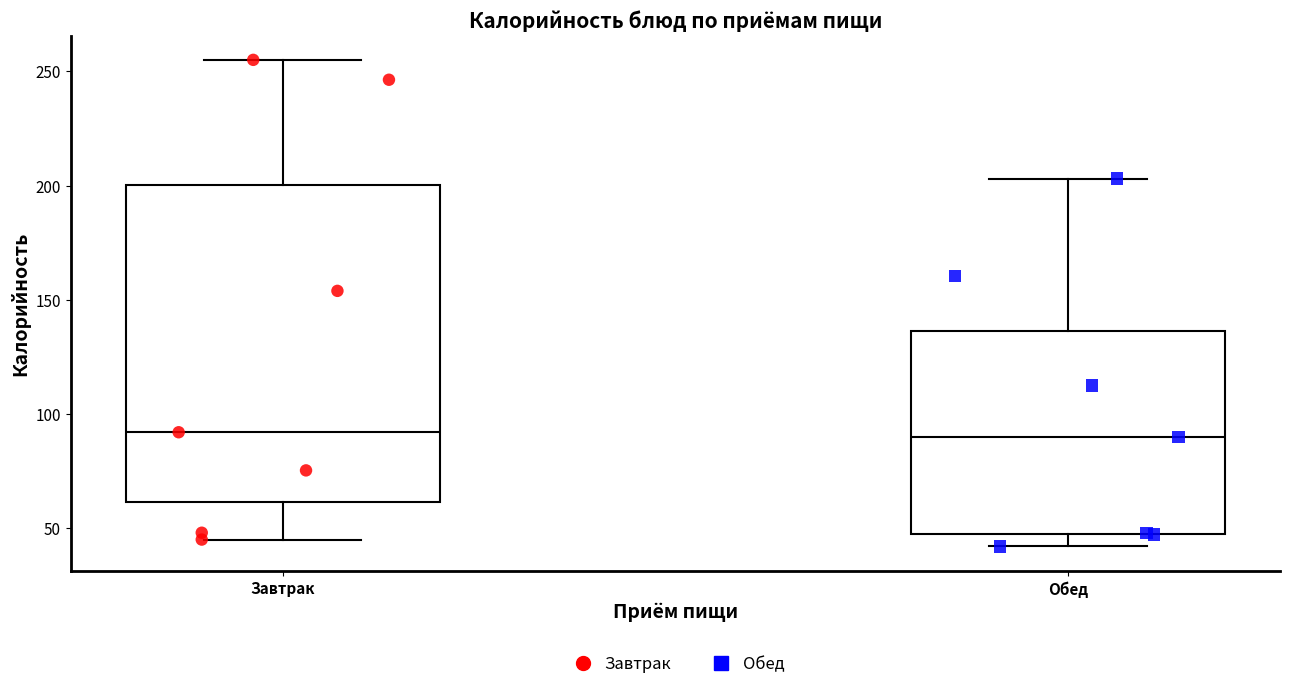

Reading left to right, read every box against the y-axis: the position of its median line, the range the box covers, and the ends of its whiskers. The values are not printed on the chart, so give them approximately, as read against the axis.

Завтрак: median 90, box 60 to 200, whiskers 45 to 255
Обед: median 90, box 50 to 135, whiskers 40 to 205